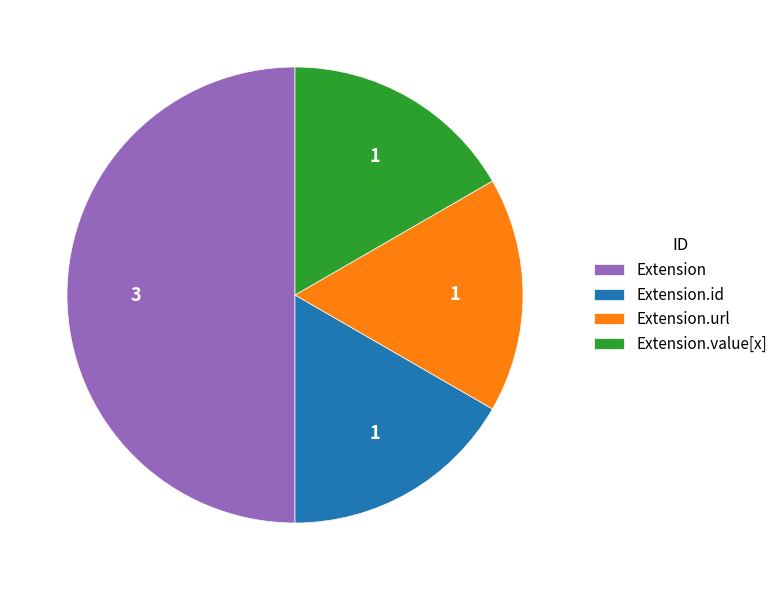

The Extension.id slice represents 11% of the pie. True or false?

False